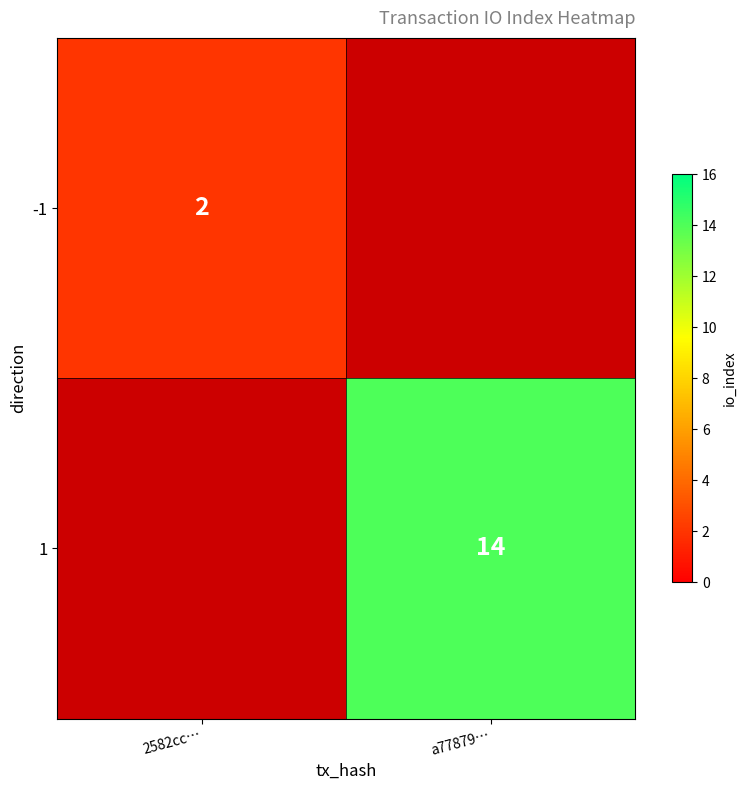

Is the value of 1 at a77879… greater than the value of -1 at 2582cc…?

Yes